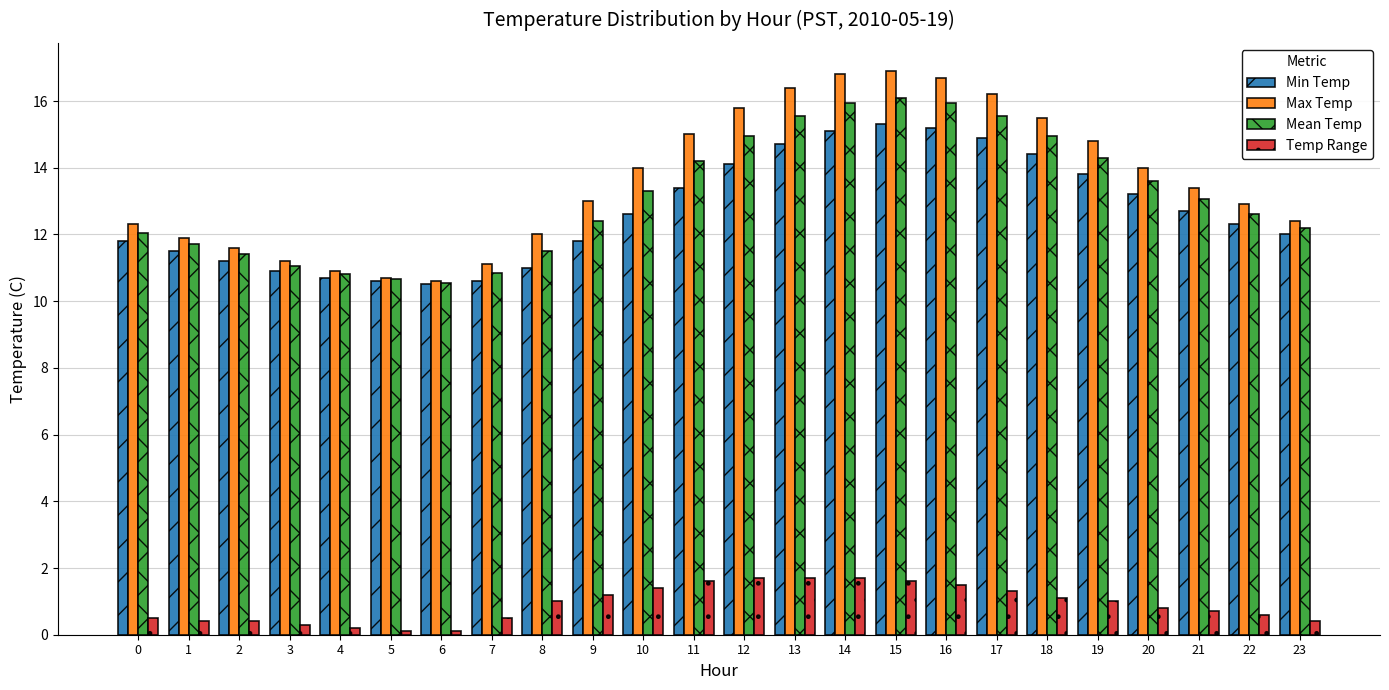

What is the average value of the Mean Temp series?

13.1